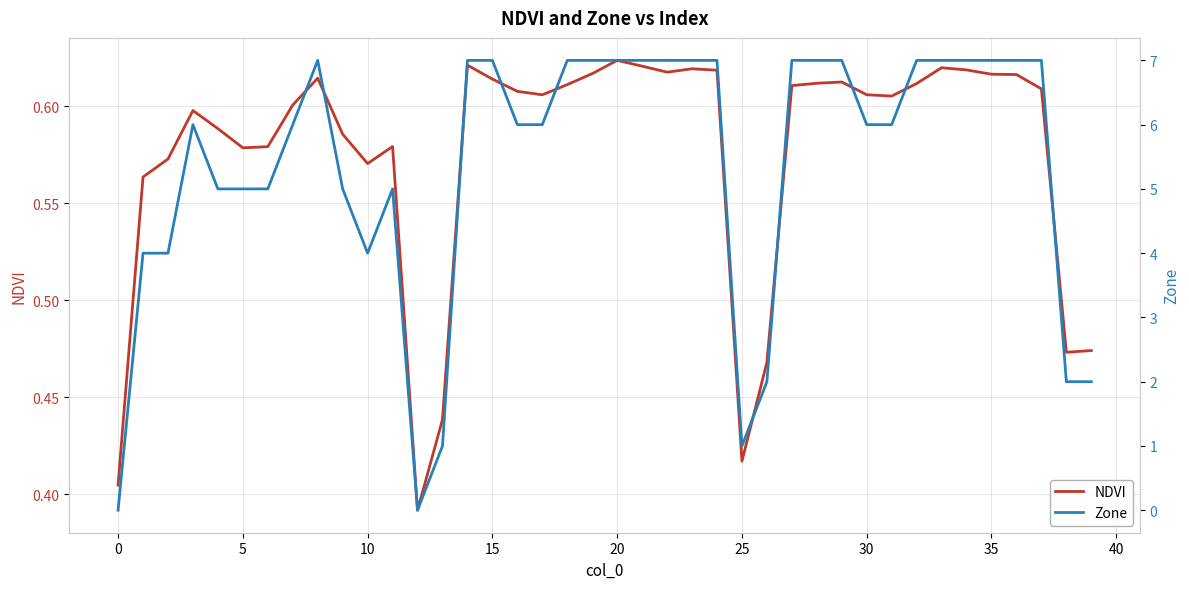

Reading right to left, extract all data points from this chart.

NDVI: 0.5	0.5	0.6	0.6	0.6	0.6	0.6	0.6	0.6	0.6	0.6	0.6	0.6	0.5	0.4	0.6	0.6	0.6	0.6	0.6	0.6	0.6	0.6	0.6	0.6	0.6	0.4	0.4	0.6	0.6	0.6	0.6	0.6	0.6	0.6	0.6	0.6	0.6	0.6	0.4
Zone: 2.0	2.0	7.0	7.0	7.0	7.0	7.0	7.0	6.0	6.0	7.0	7.0	7.0	2.0	1.0	7.0	7.0	7.0	7.0	7.0	7.0	7.0	6.0	6.0	7.0	7.0	1.0	0.0	5.0	4.0	5.0	7.0	6.0	5.0	5.0	5.0	6.0	4.0	4.0	0.0